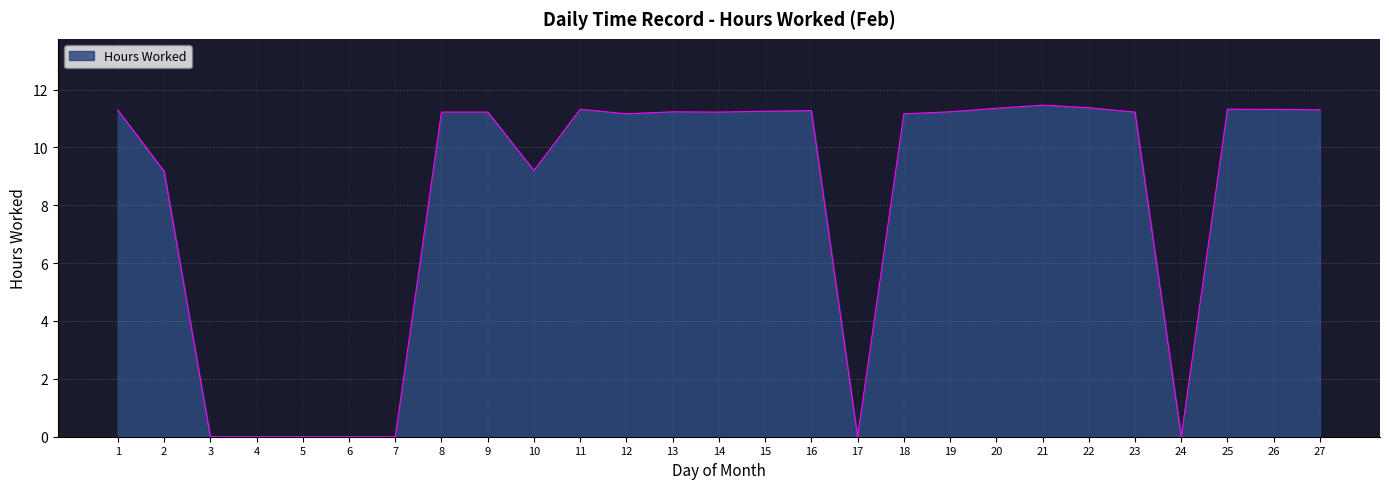

Which has a higher value, 4 or 18?

18